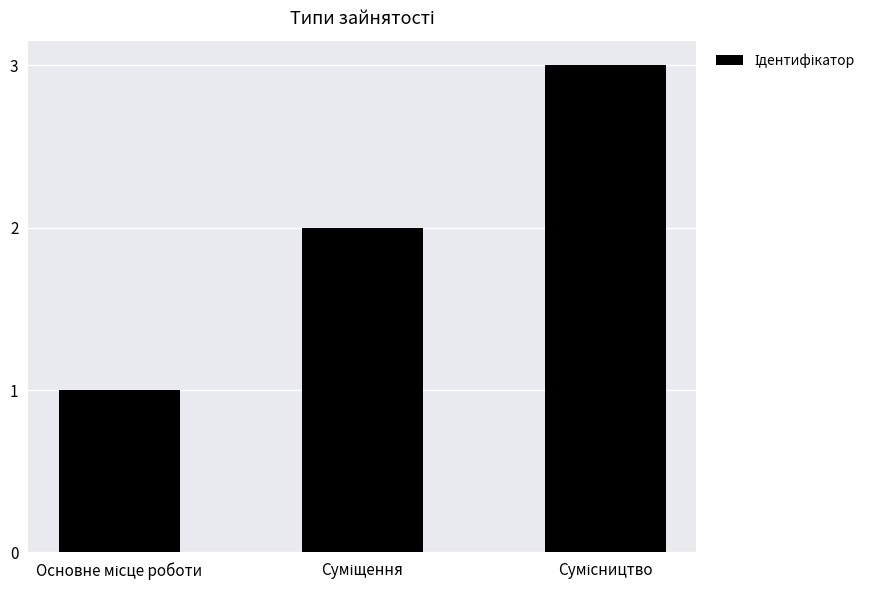

What is the maximum value shown in the chart?

3